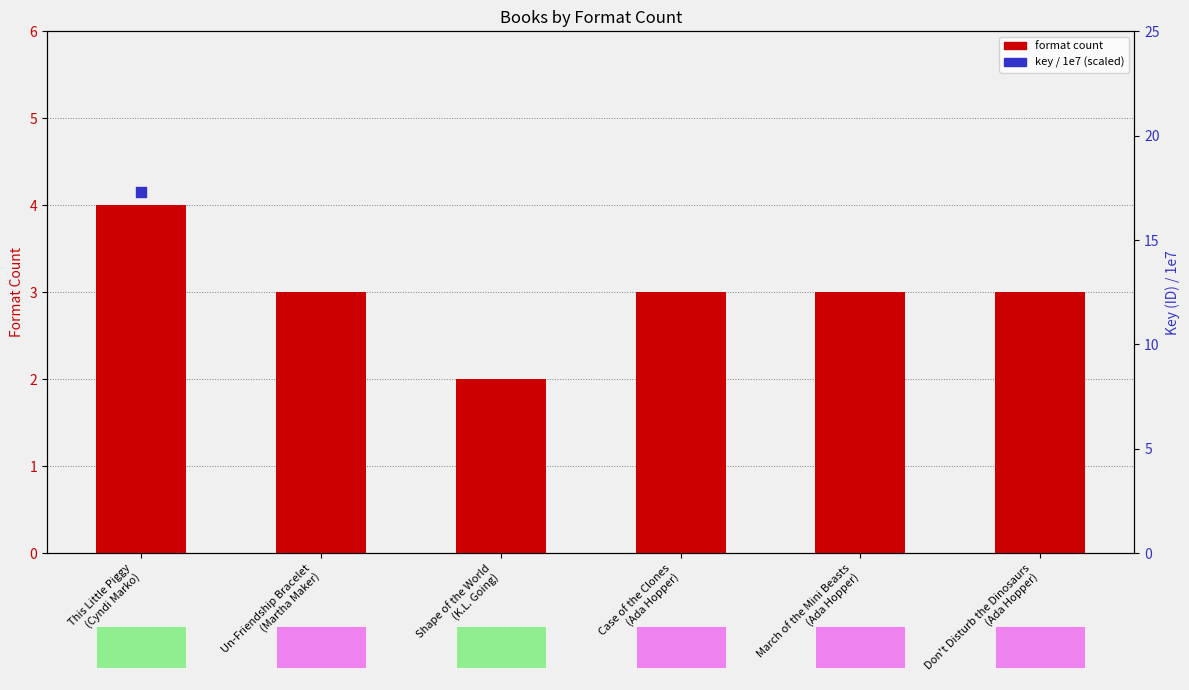

Which series contains the highest Y value?

key / 1e7 (scaled)